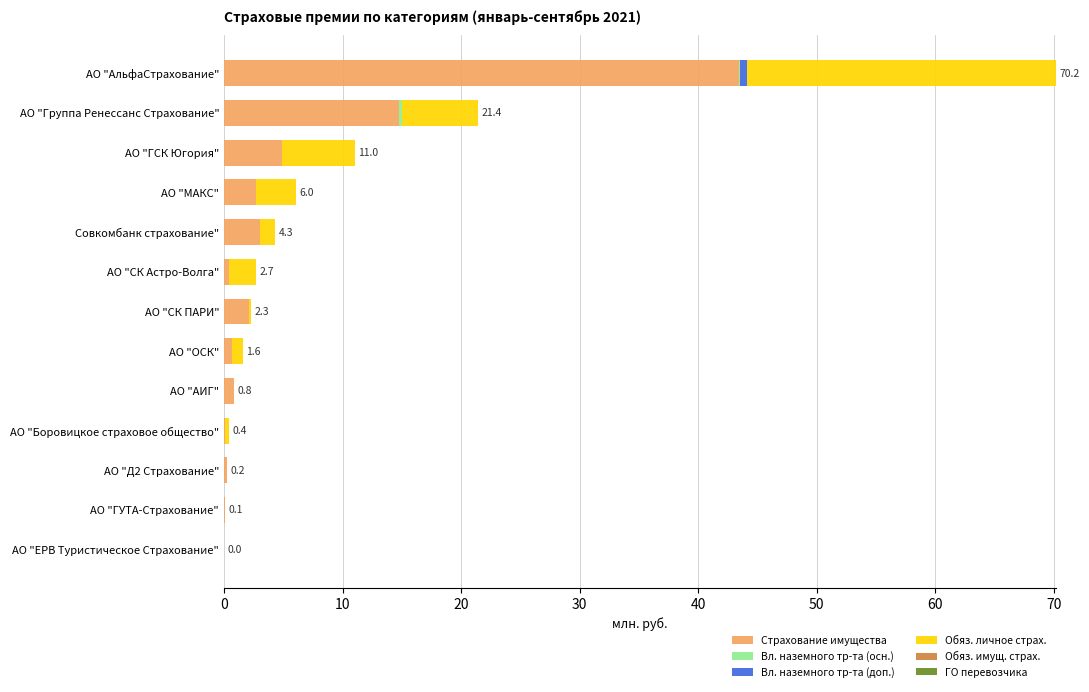

At which category is the sum across all series the highest?

АО "АльфаСтрахование"